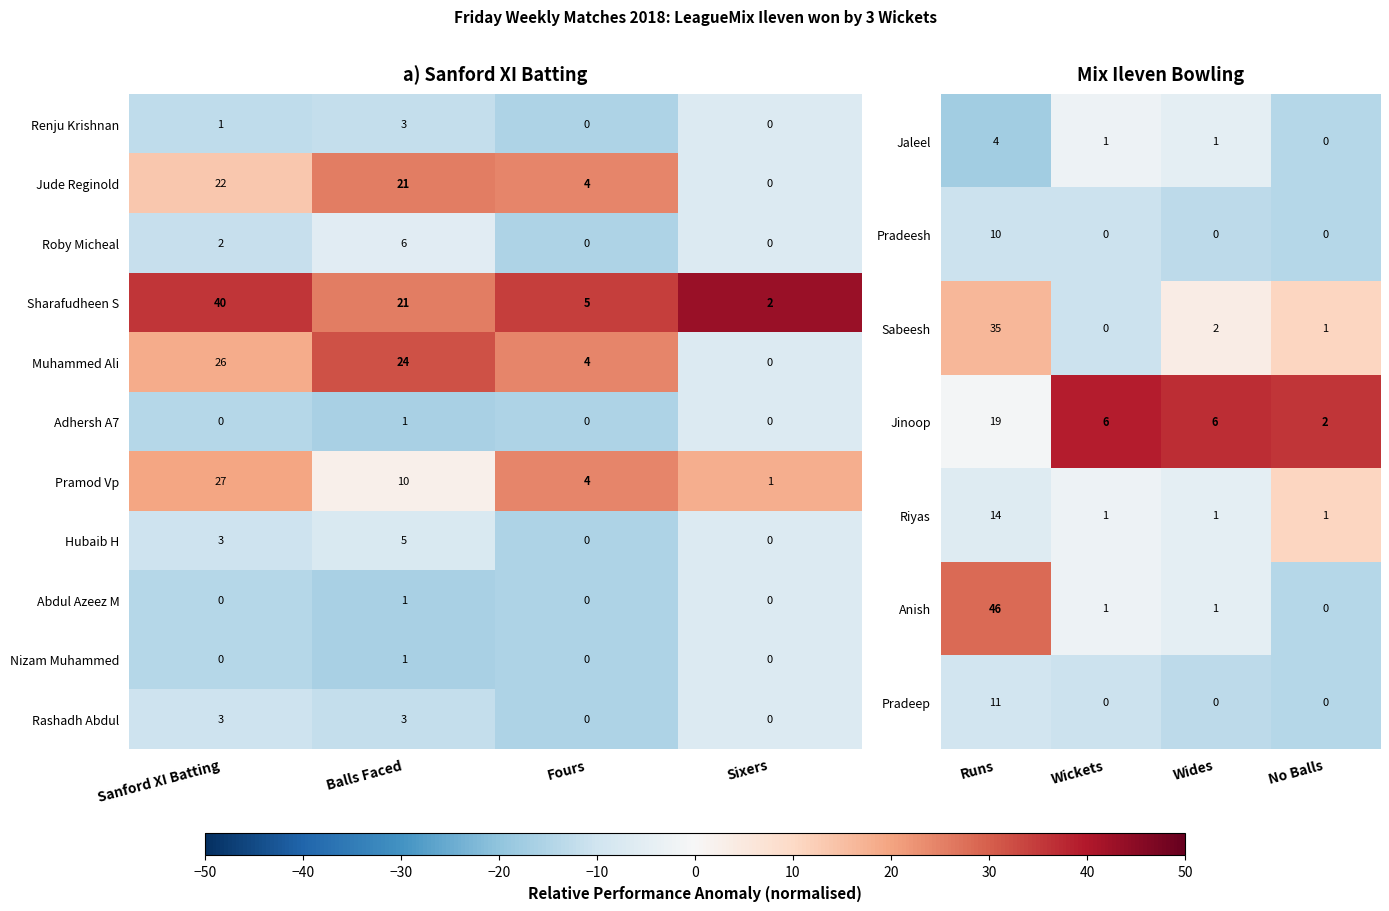

How many Pradeep values are between 0 and 11?

4